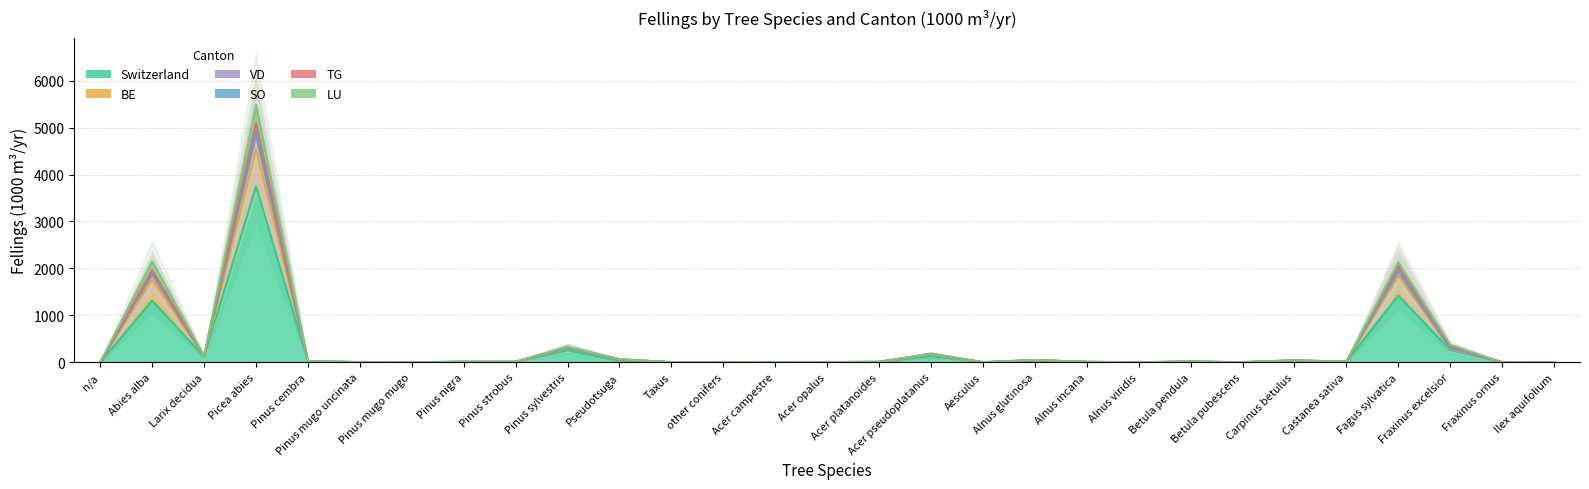

What is the highest value of the TG series?

5106